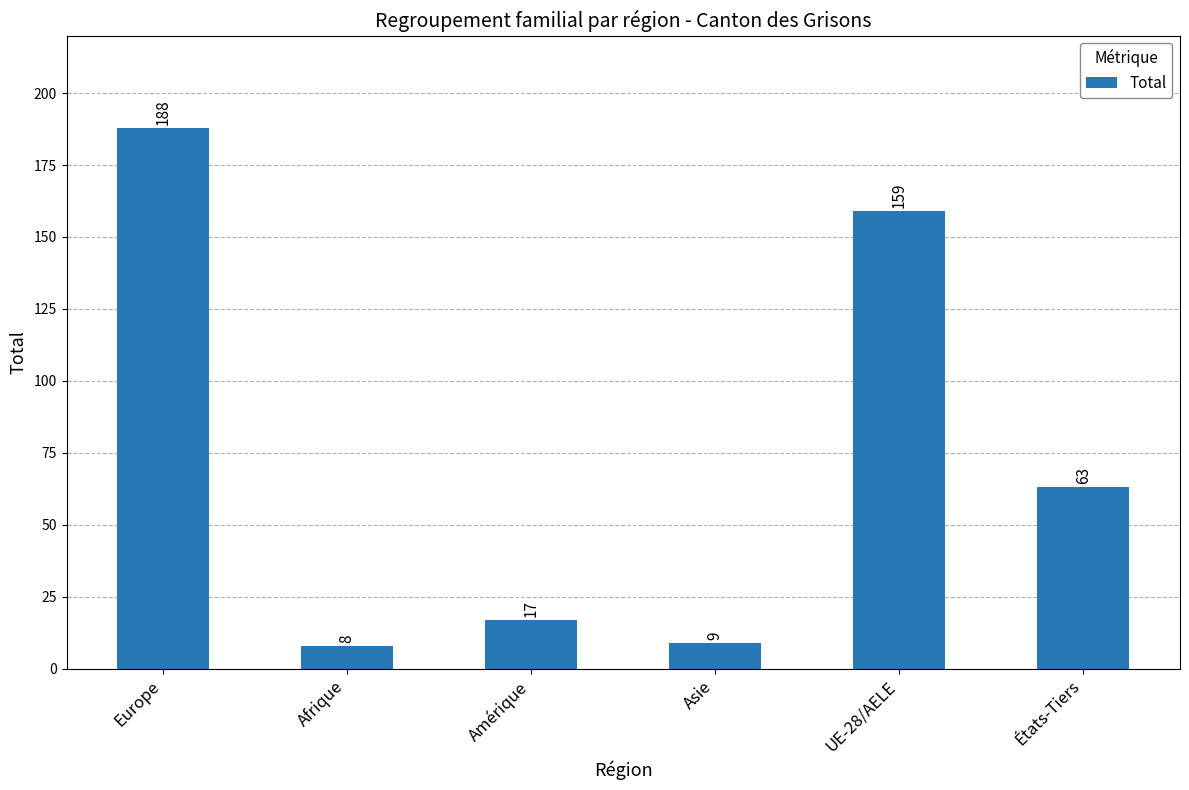

What is the minimum value shown in the chart?

8